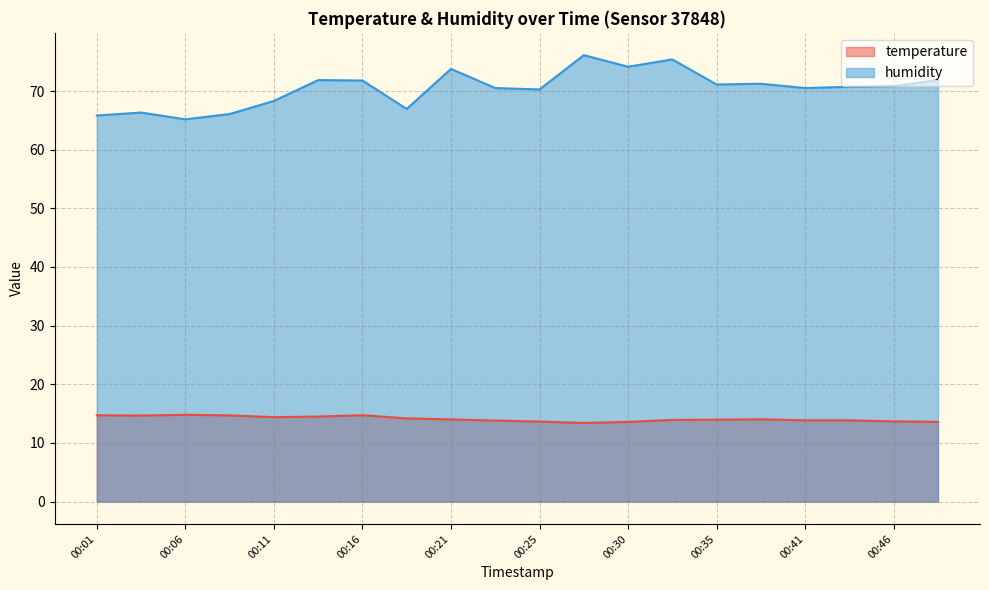

Read the temperature value at 00:25.

13.6